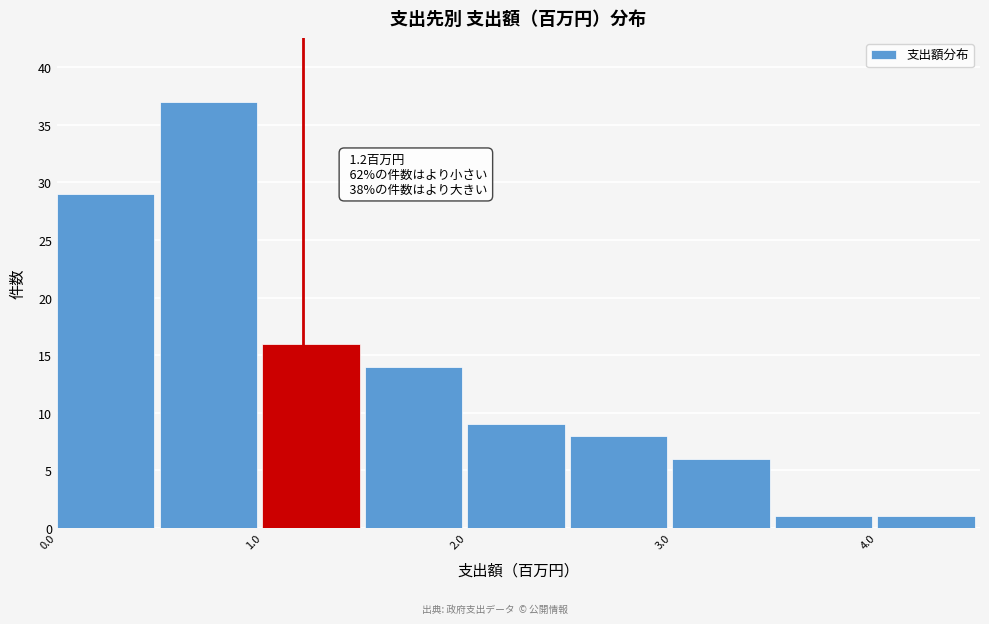

Which range on the x-axis has the tallest bar?

0.5 to 1.0